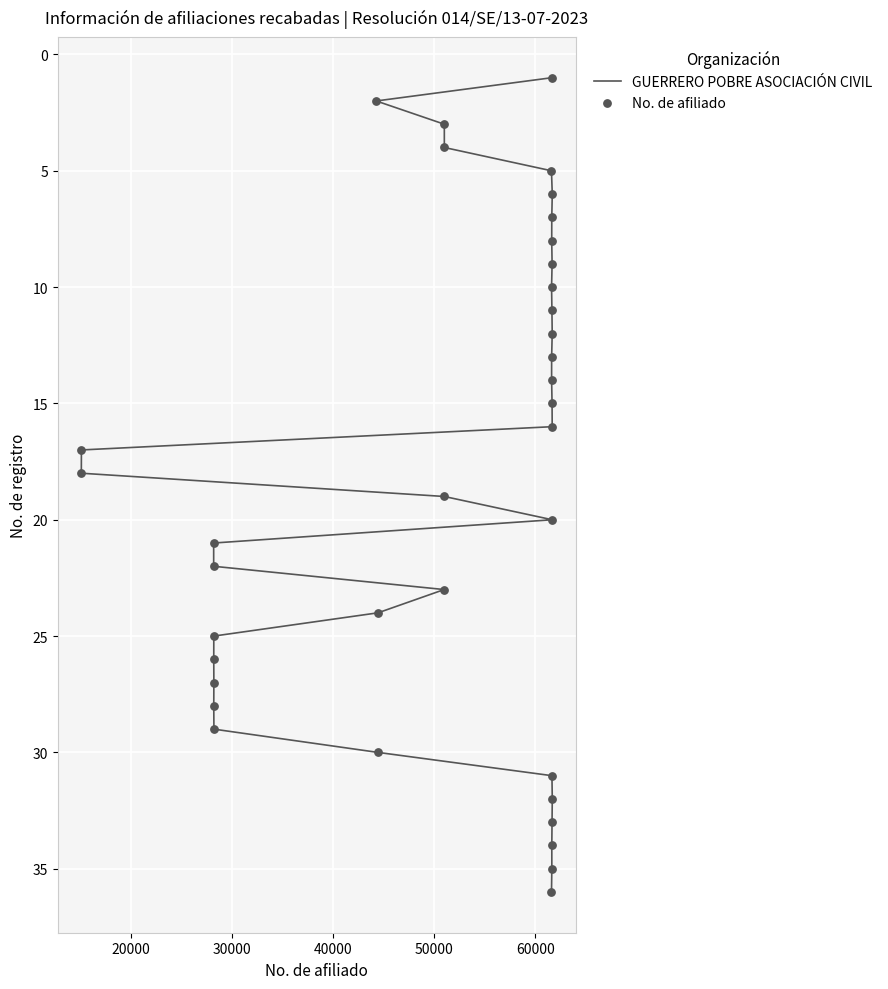

Is the value of No. de afiliado at 27 greater than the value of GUERRERO POBRE ASOCIACIÓN CIVIL at 33?

No